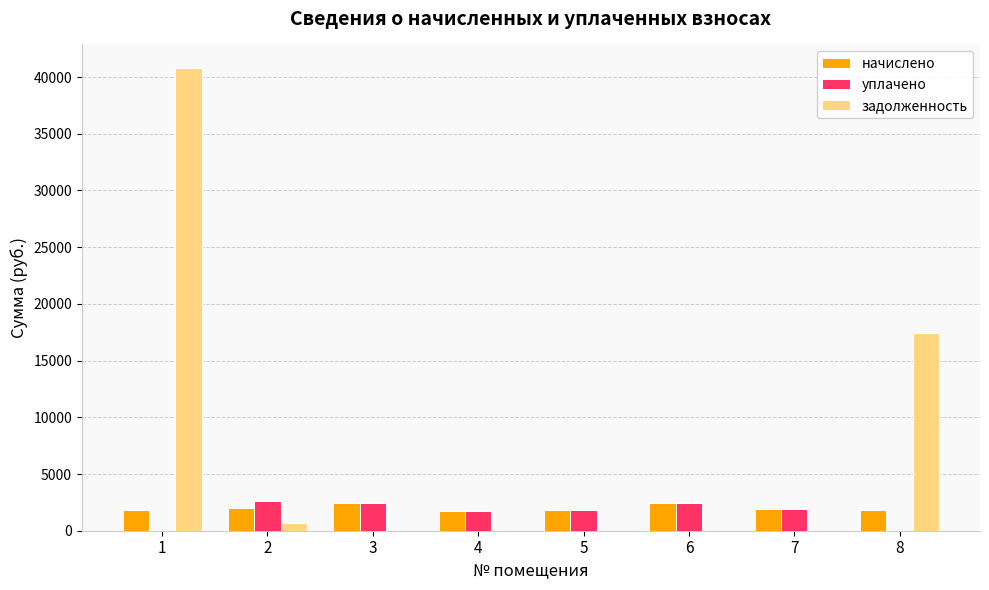

Between 2 and 8, which series saw the biggest shift?

задолженность